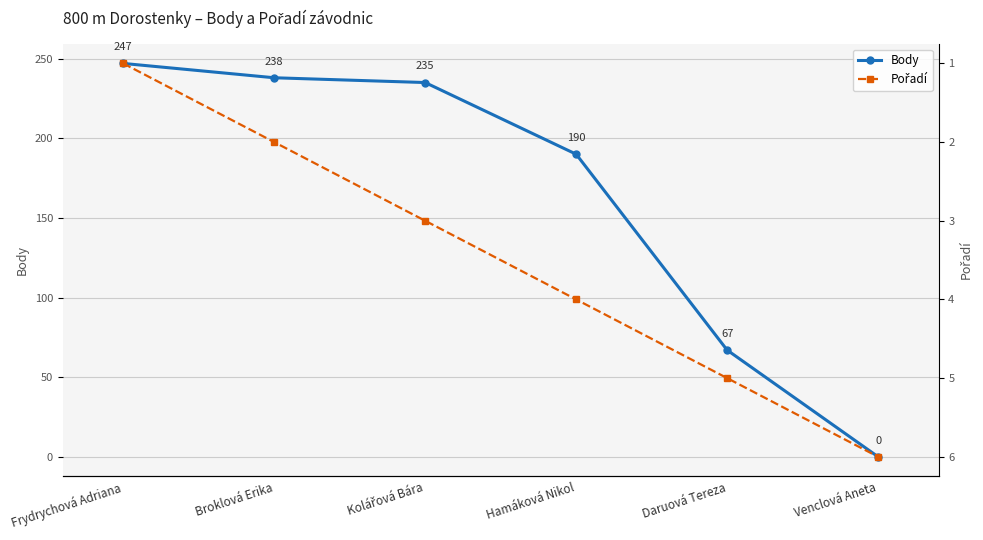

What are all the series names shown in the legend?

Body, Pořadí